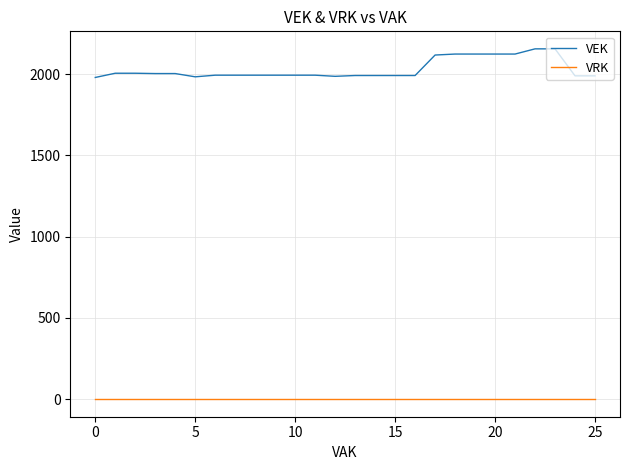

What is the maximum value for VEK?

2155